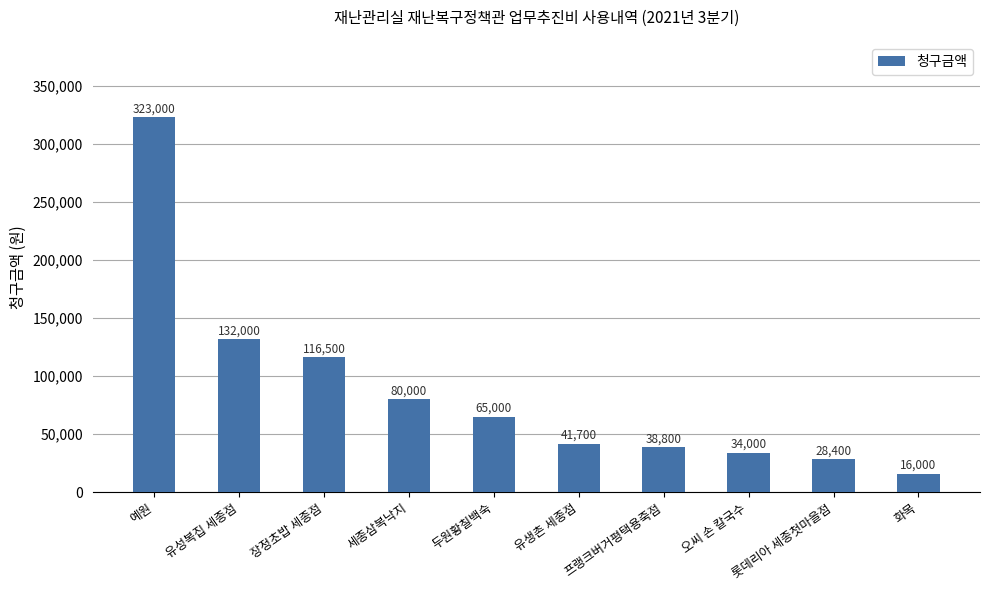

Reading right to left, list all the values displayed in this chart.

화목=16000	롯데리아 세종첫마을점=28400	오씨 손 칼국수=34000	프랭크버거평택용죽점=38800	유생촌 세종점=41700	두원황칠백숙=65000	세종삼복낙지=80000	장정초밥 세종점=116500	유성복집 세종점=132000	예원=323000